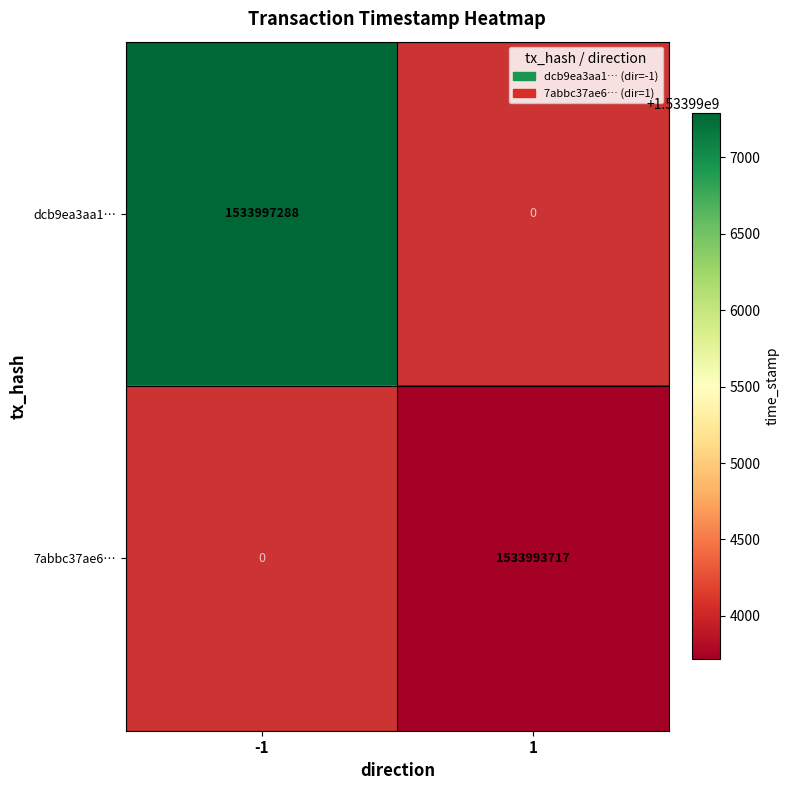

The dcb9ea3aa1… series shows 1533997288 at -1. True or false?

True